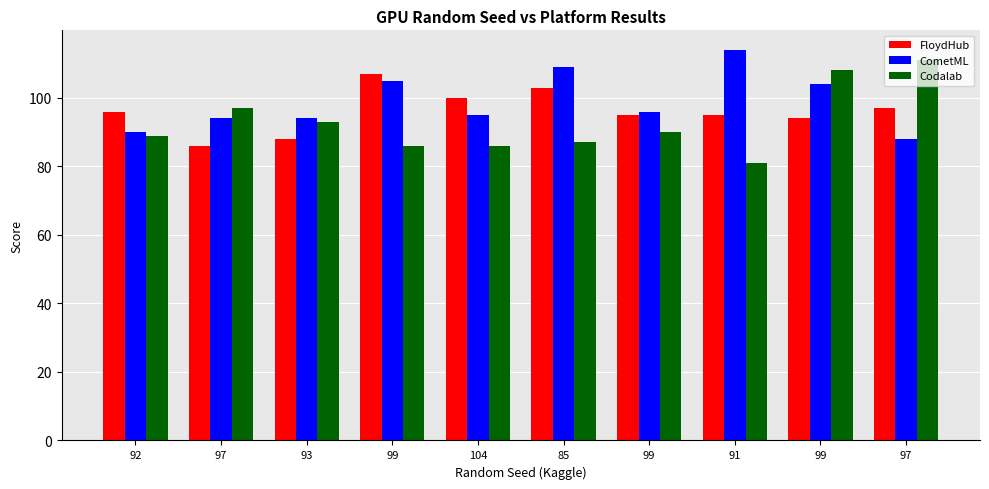

How many data points in CometML are less than 96?

5